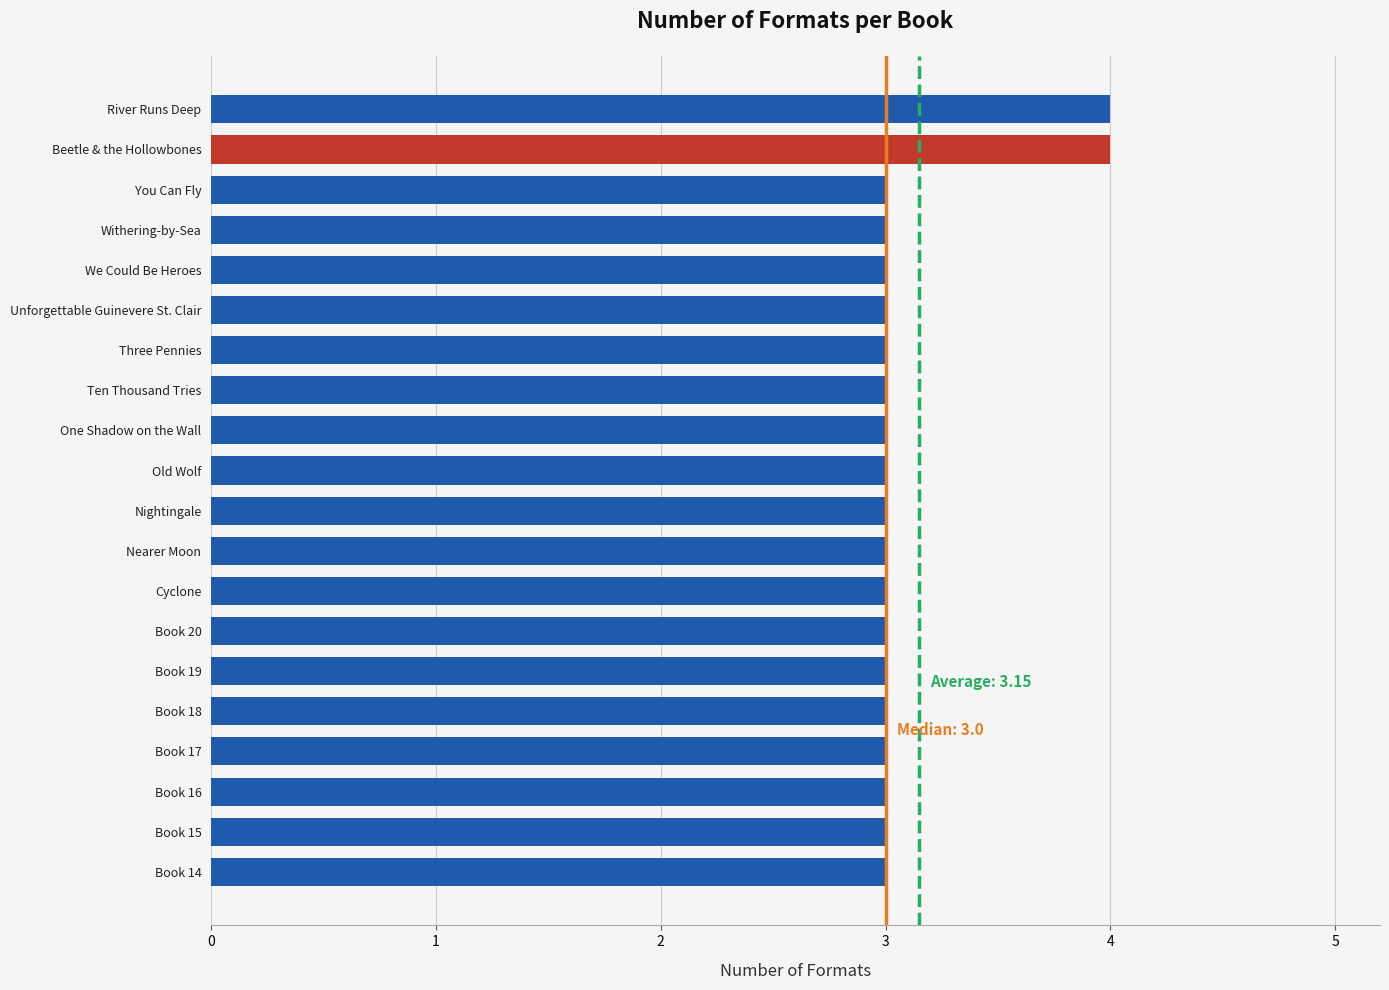

What is the sum of the values at Nightingale and Nearer Moon?

6